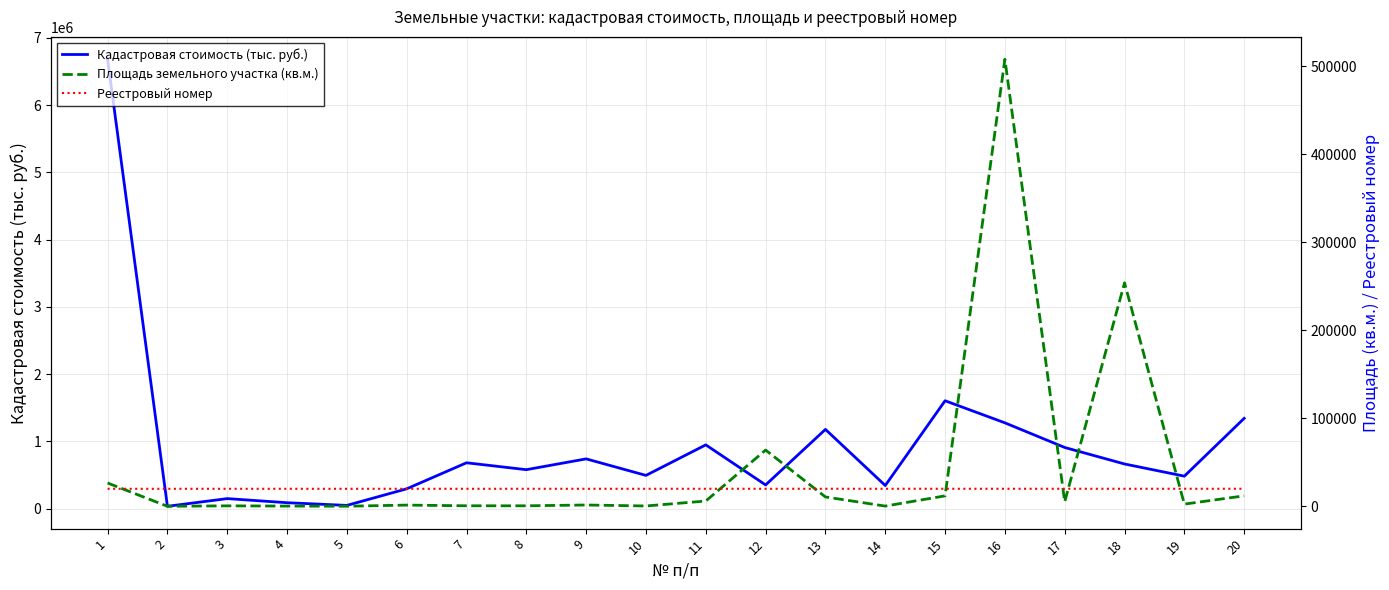

How many data points in Реестровый номер are above 20026?

9